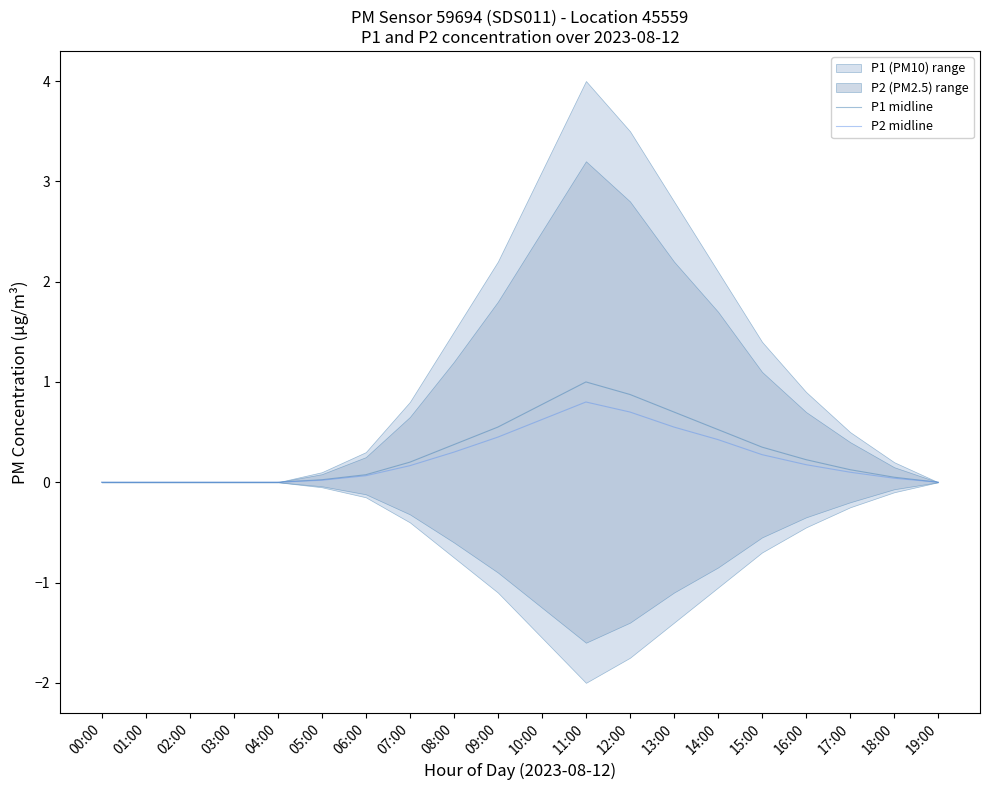

Rank the categories by P2 midline value from highest to lowest.

11:00, 12:00, 10:00, 13:00, 09:00, 14:00, 08:00, 15:00, 16:00, 07:00, 17:00, 06:00, 18:00, 05:00, 00:00, 01:00, 02:00, 03:00, 04:00, 19:00